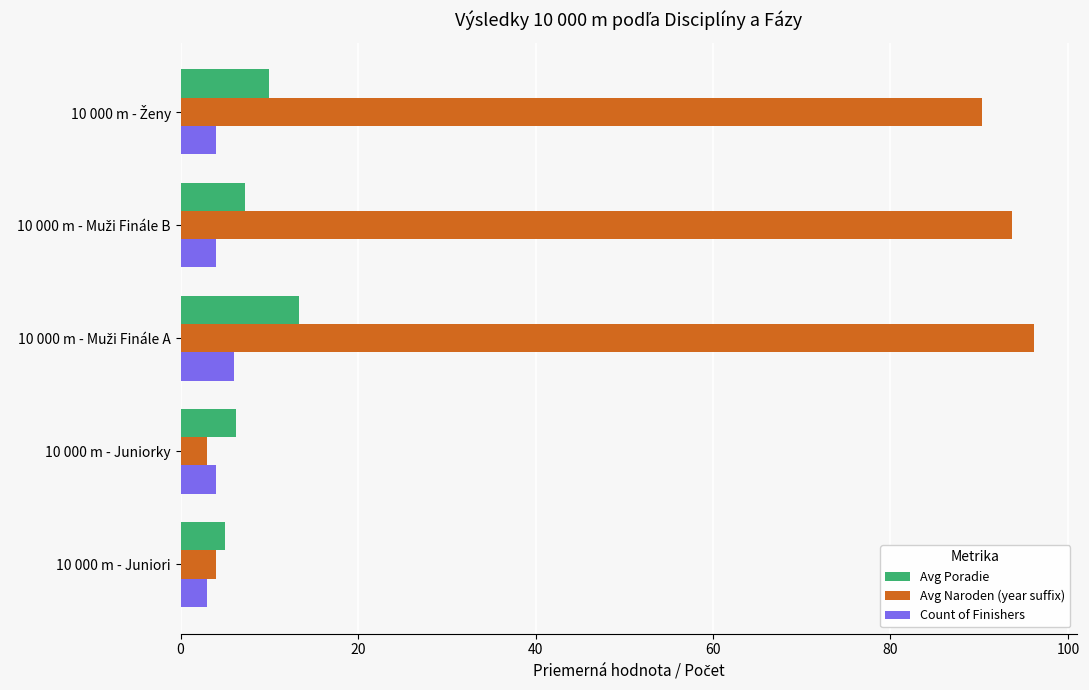

What is the difference between the maximum and minimum values in the Avg Poradie series?

8.3